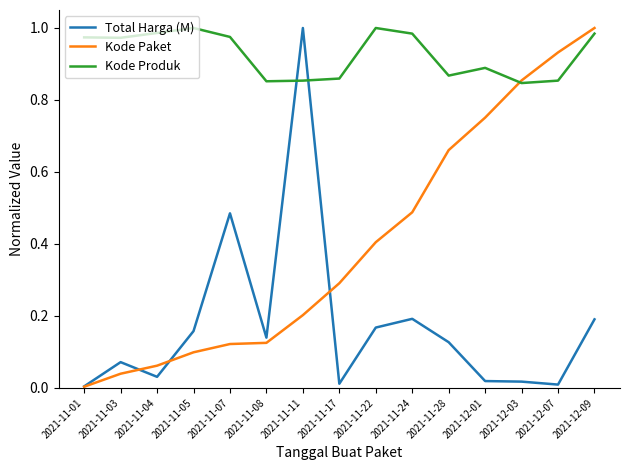

Count the number of categories in the chart.

15